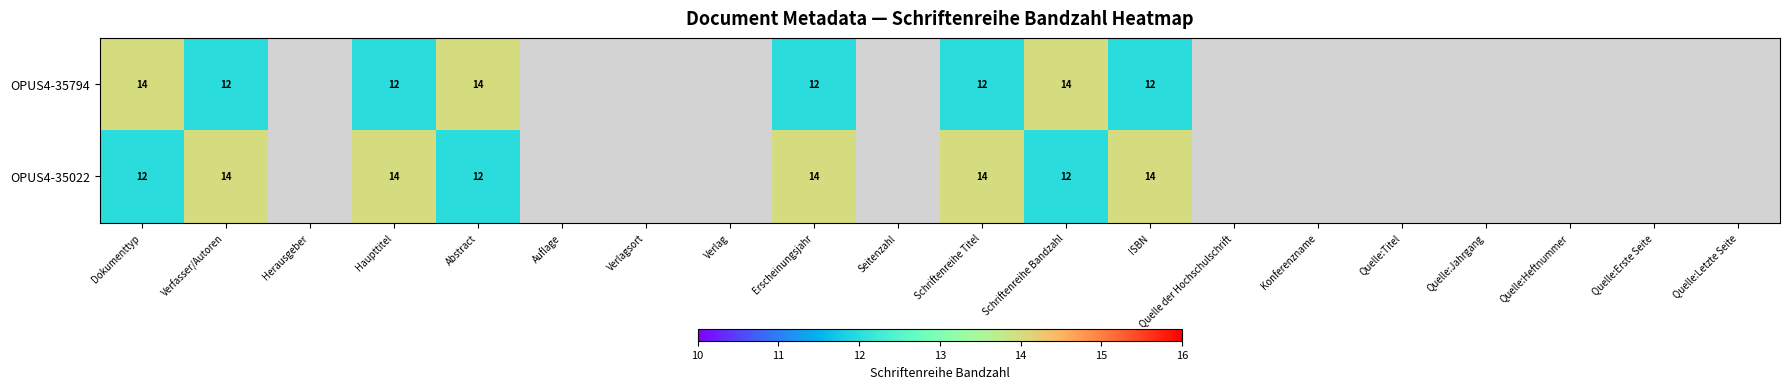

The OPUS4-35022 series shows 14 at ISBN. True or false?

True